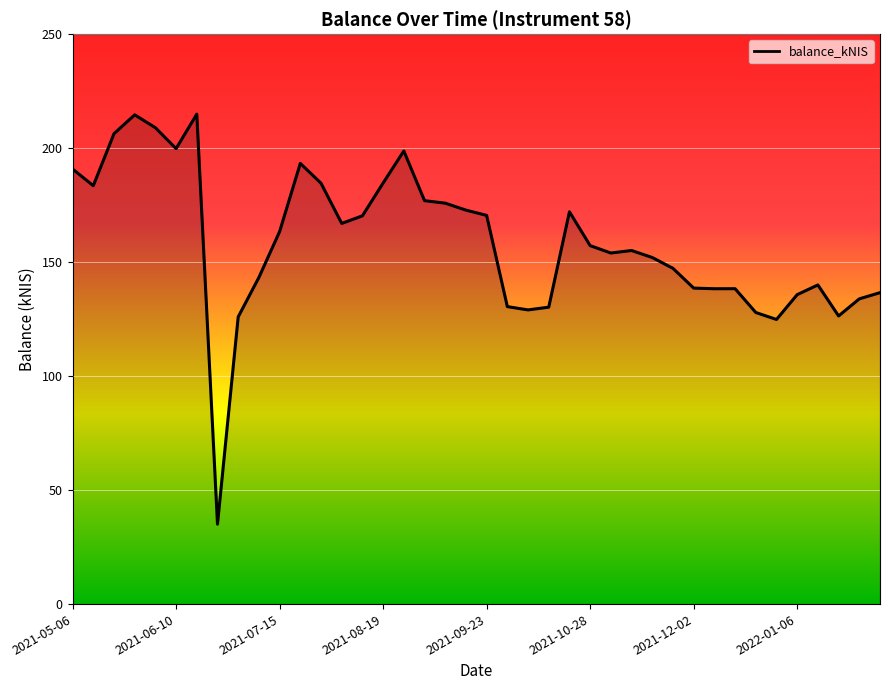

What is the difference between the maximum and minimum values?

179.9